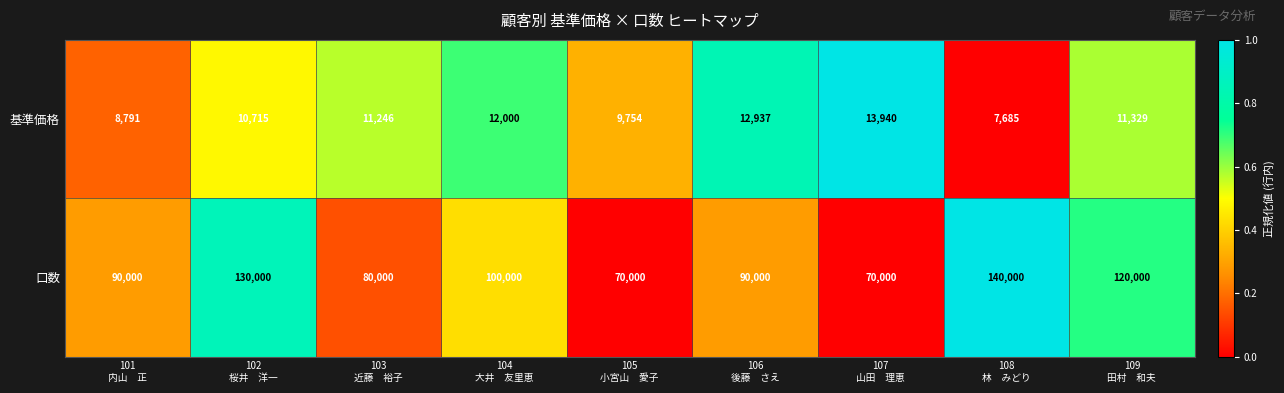

List the series in order of their overall mean, lowest first.

基準価格, 口数